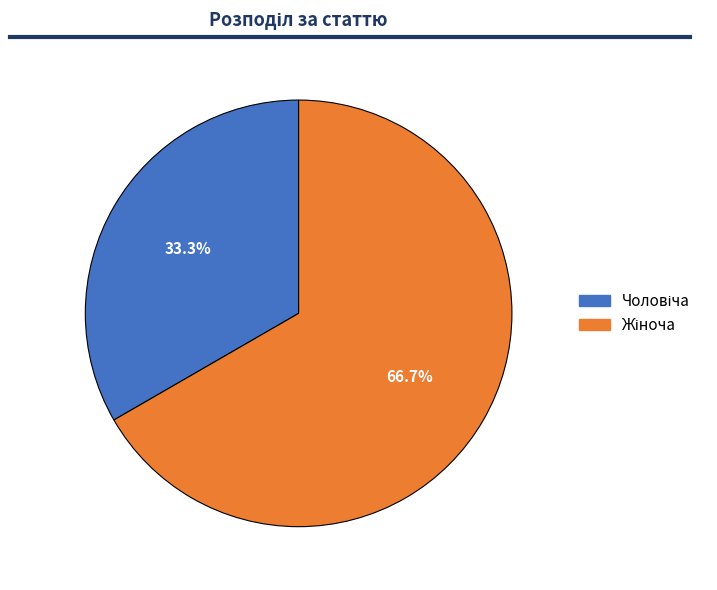

To the nearest percent, what is the difference between the largest and smallest slice percentages?

33%